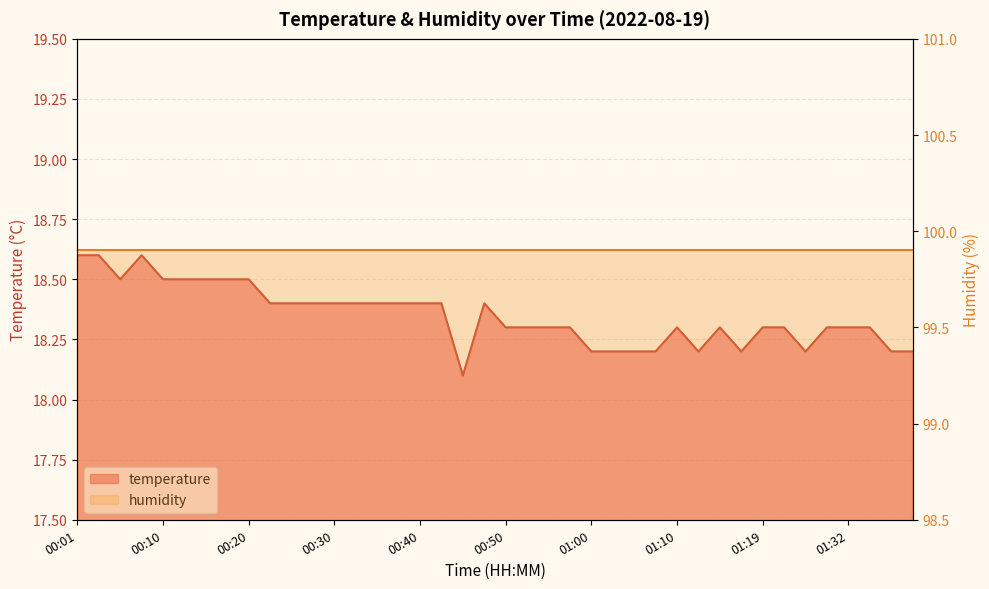

Which has a higher value, 01:00 or 00:55?

00:55